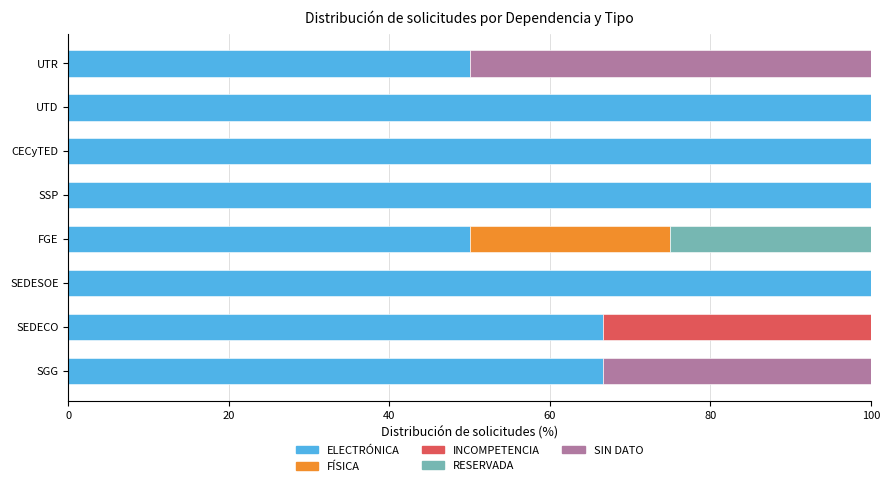

The value of ELECTRÓNICA at SSP is 100.0. True or false?

True